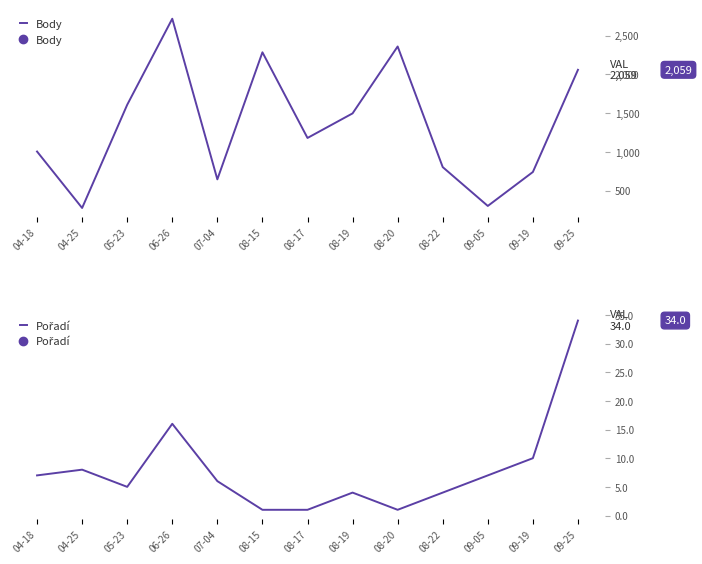

How many interior local valleys does the Pořadí series have?

2